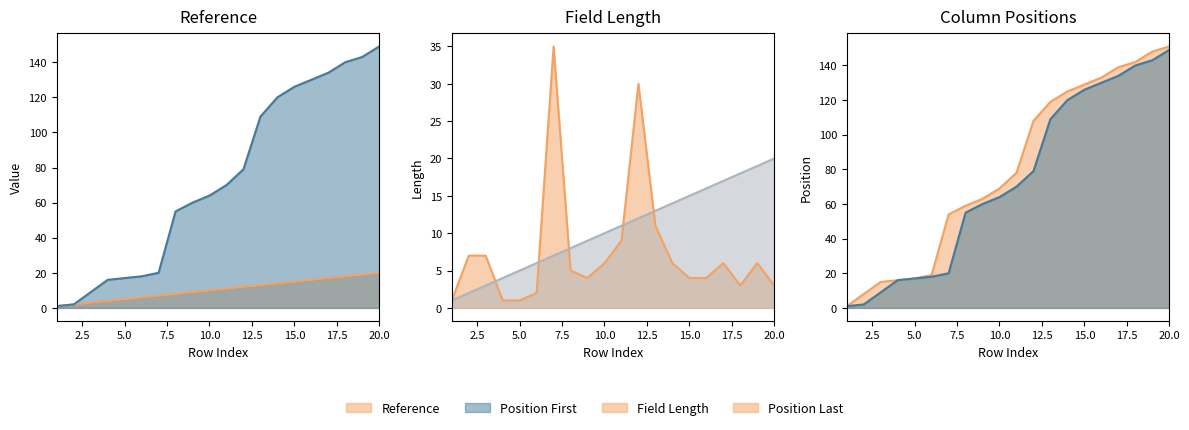

Is it true that Reference equals 7 at 18?

False